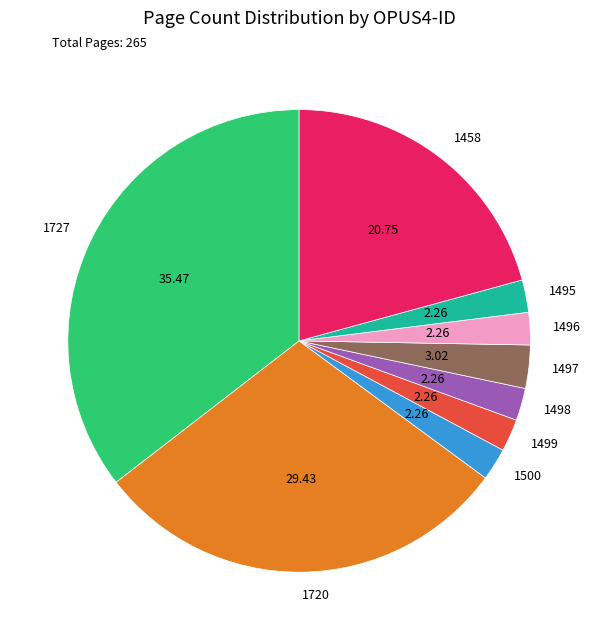

How many segments does this pie chart have?

9